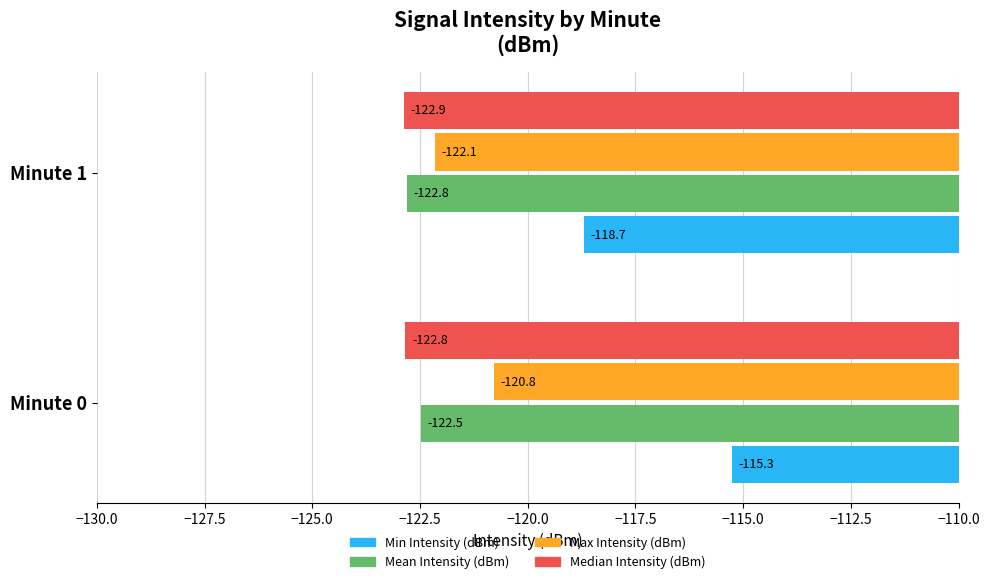

At Minute 0, list the series in order from smallest to largest.

Median Intensity (dBm), Mean Intensity (dBm), Max Intensity (dBm), Min Intensity (dBm)